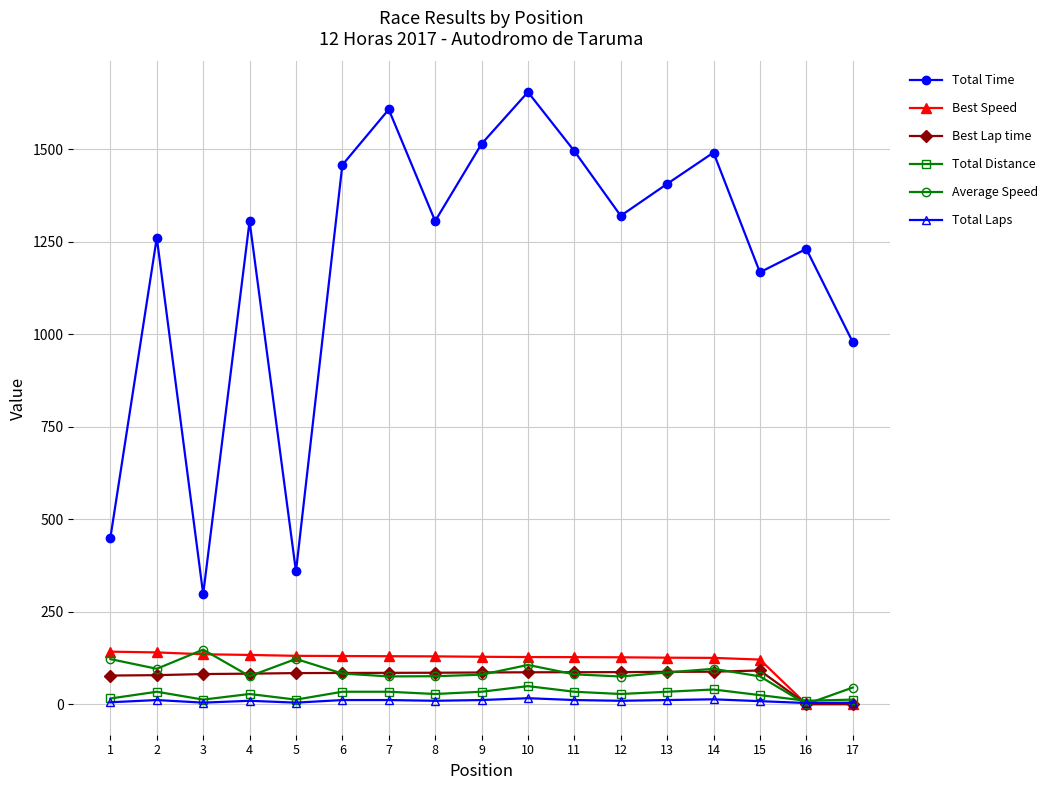

Which series has the largest total across all categories?

Total Time